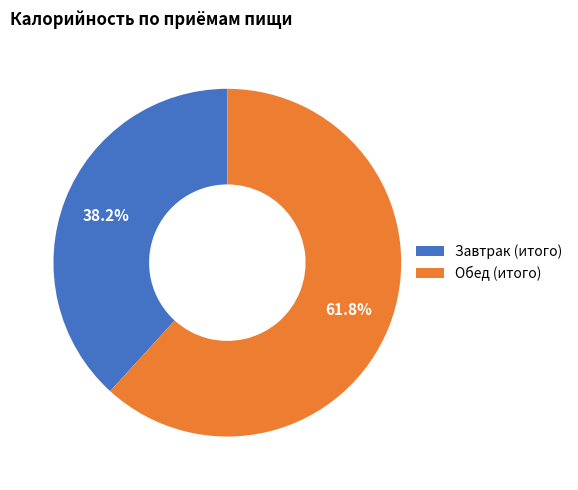

Rank the categories by value from lowest to highest.

Завтрак (итого), Обед (итого)